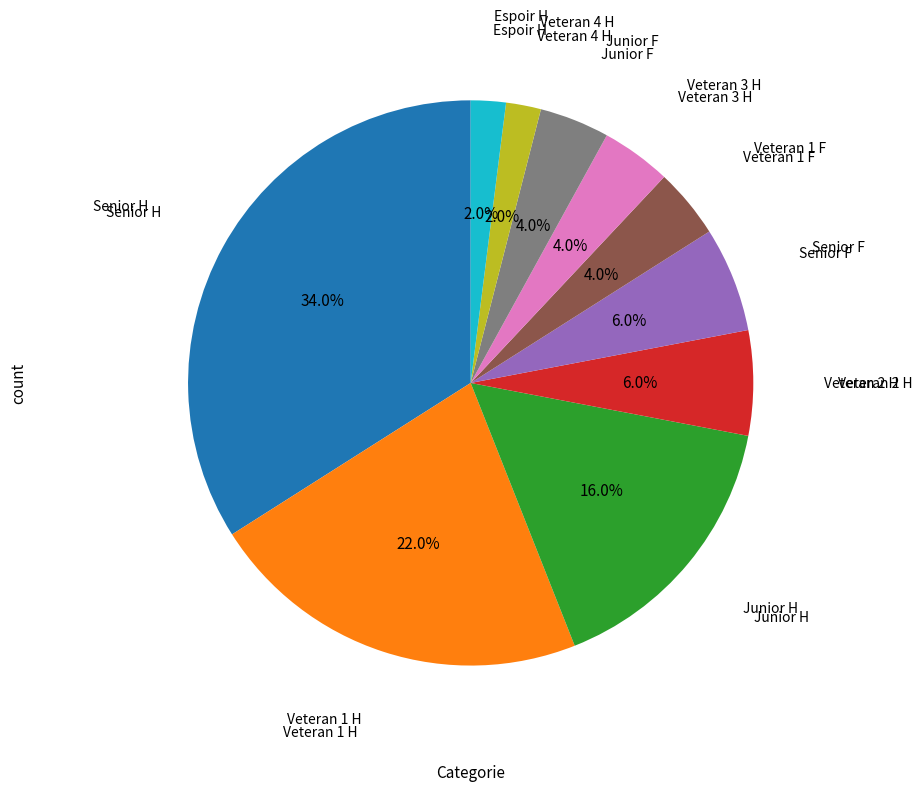

Does any single category account for the majority?

No